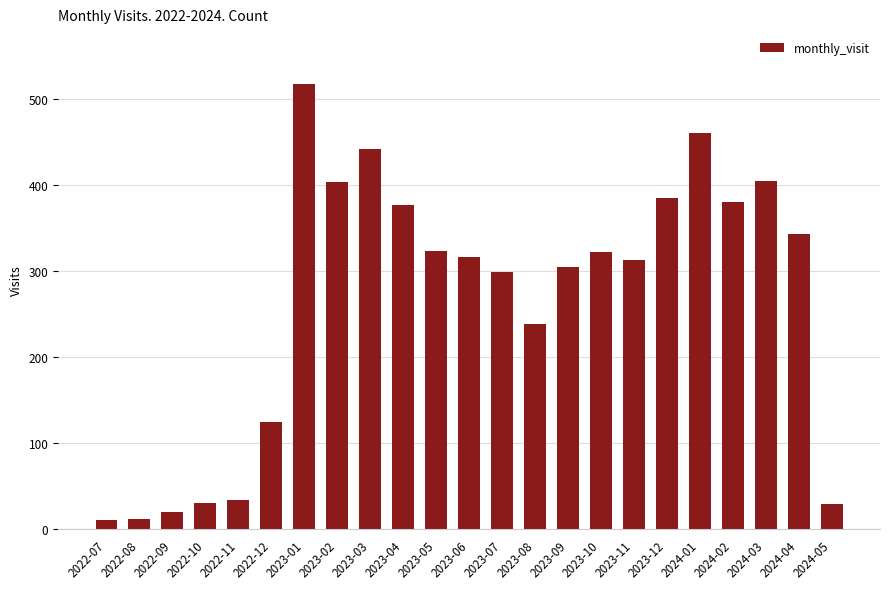

Which category has the highest value across all series?

2023-01